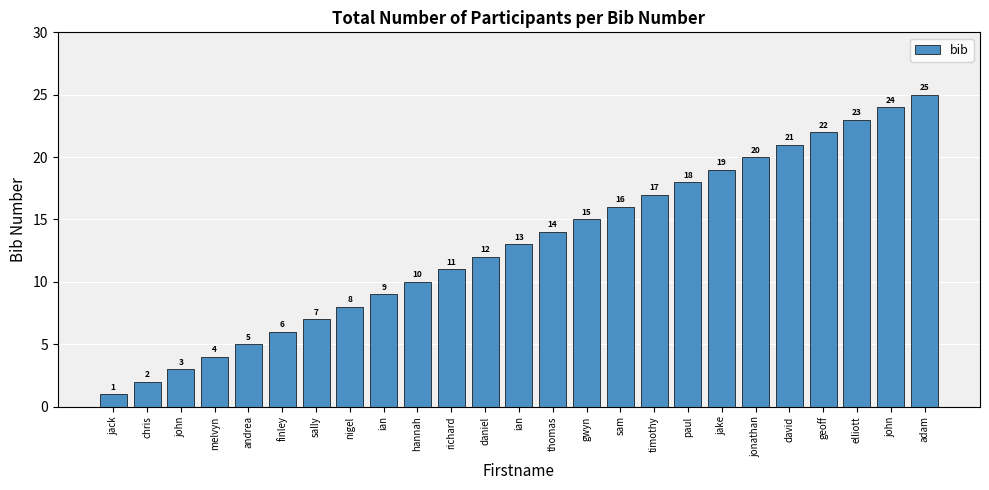

What is the sum of the values at ian and nigel?

17